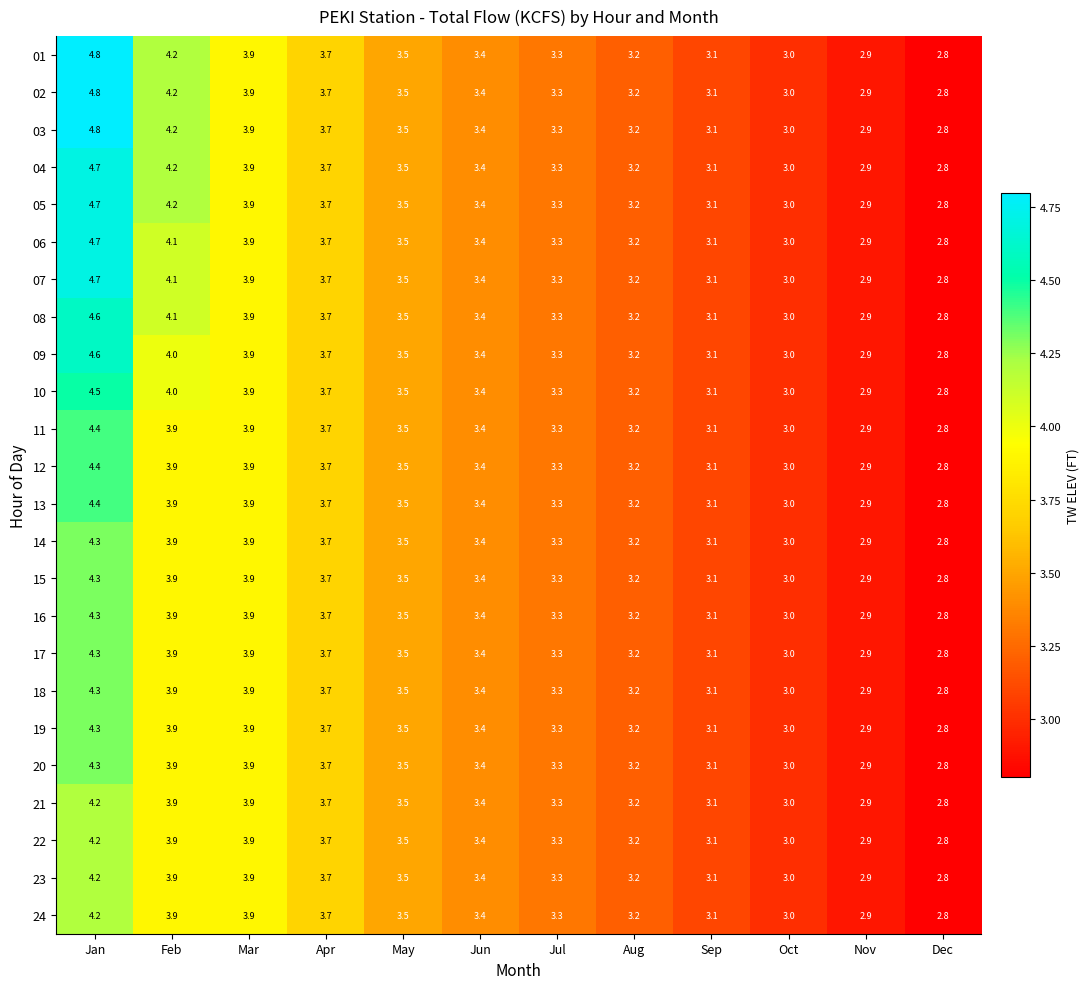

The value of 20 at May is 3.5. True or false?

True